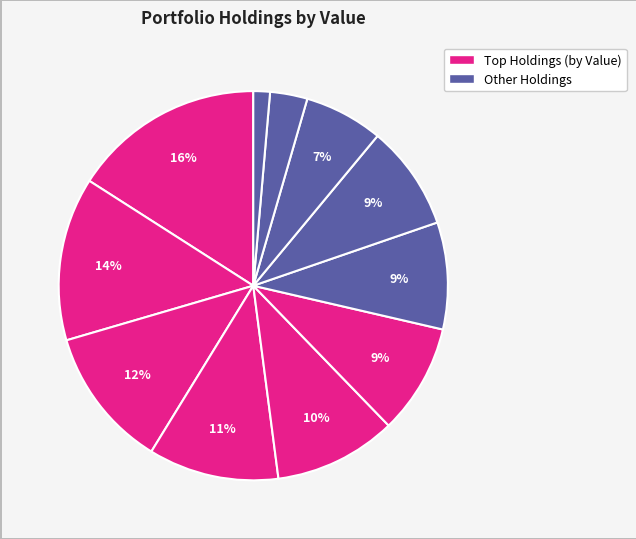

How many segments does this pie chart have?

11